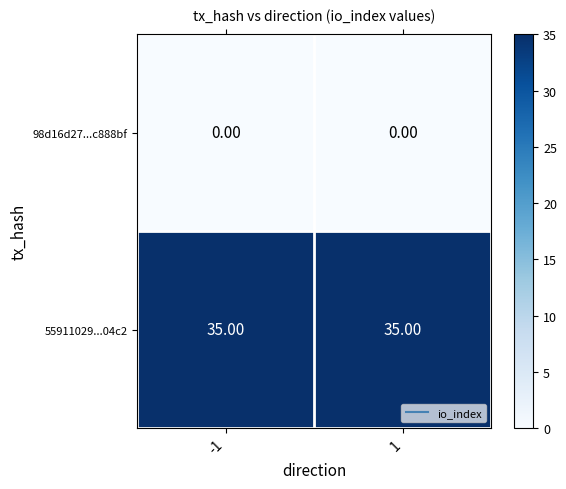

What is the spread (max minus min) of values at -1?

35